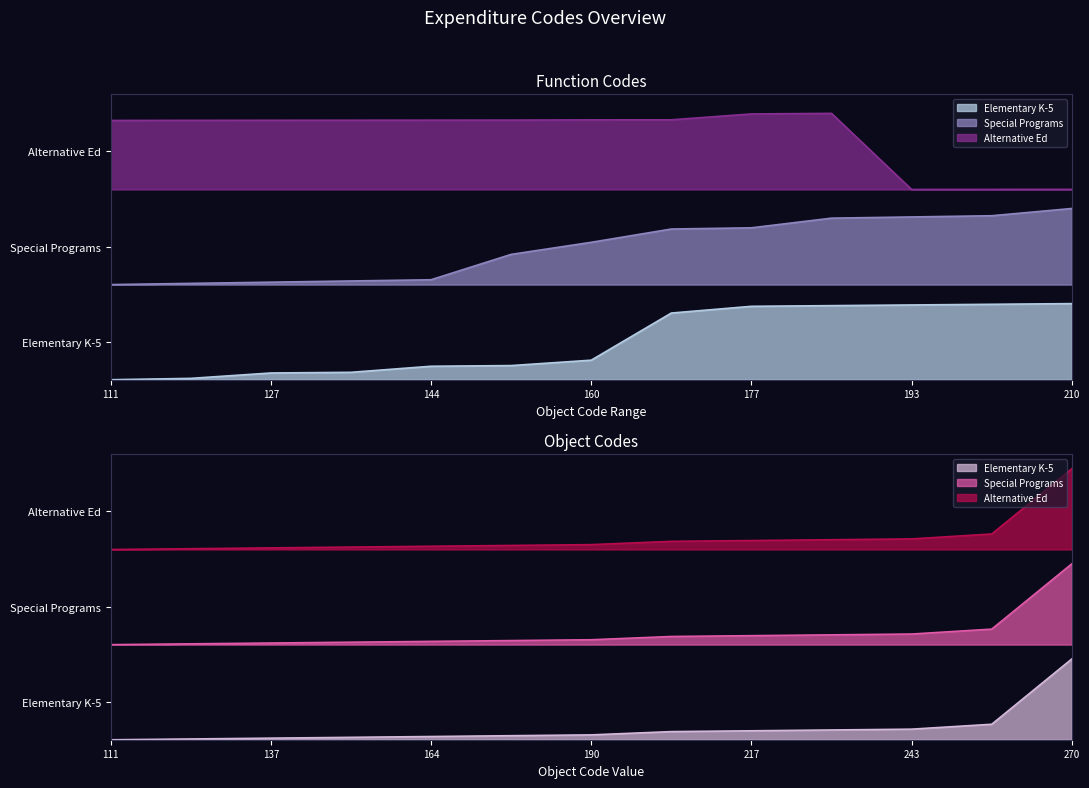

Does the chart display data point markers on the line(s)?

No